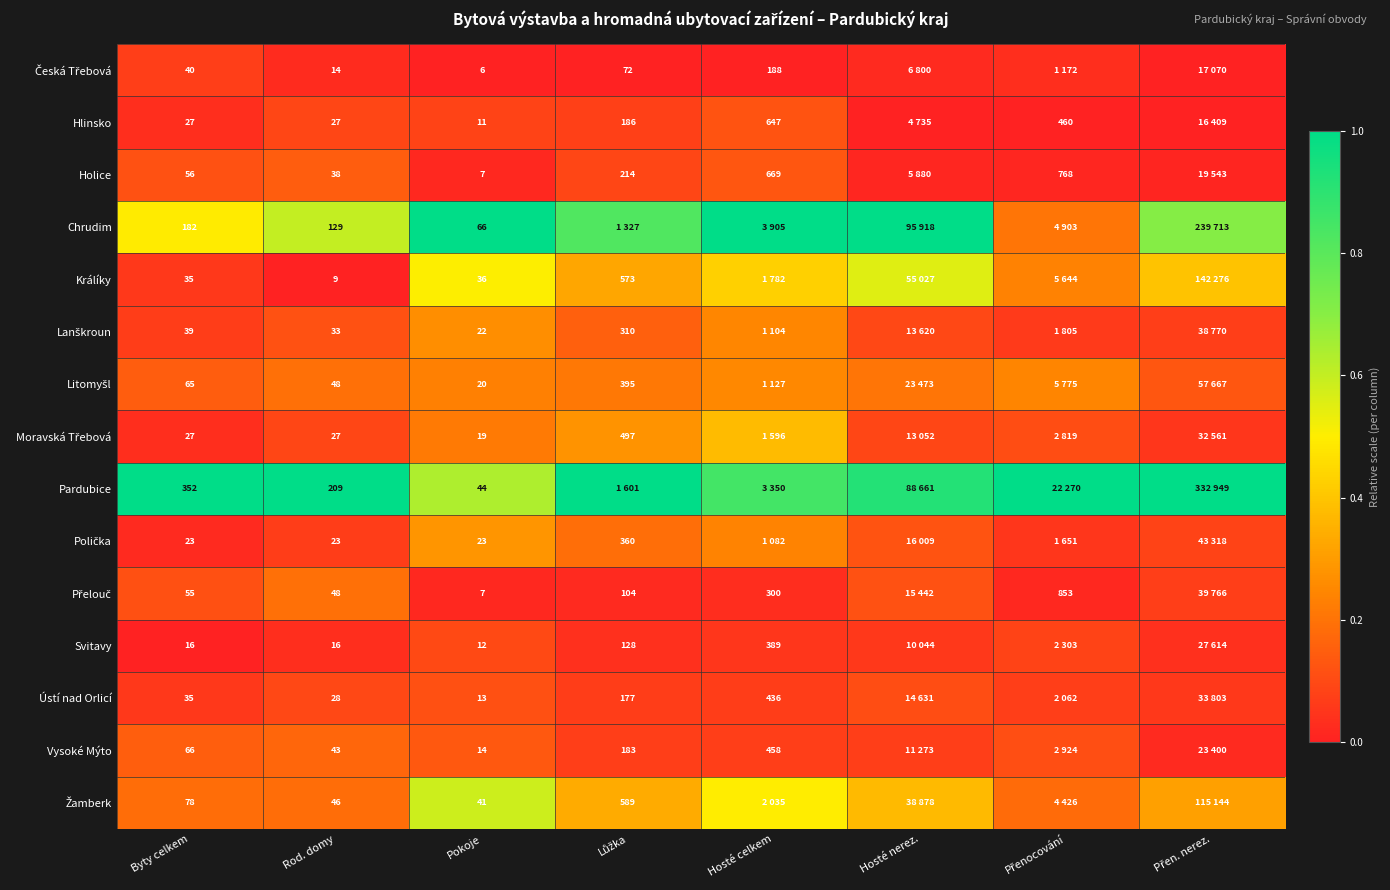

Which series changed the most between Byty celkem and Hosté nerez.?

Chrudim